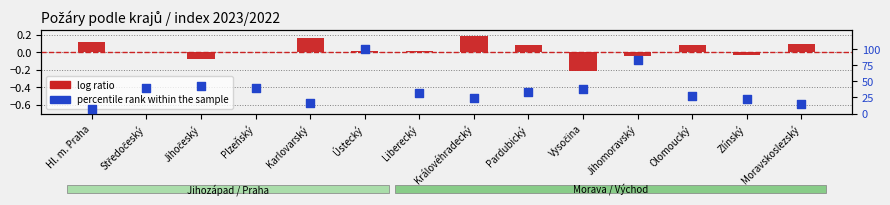

What is the total value across all series at Karlovarský?

16.6